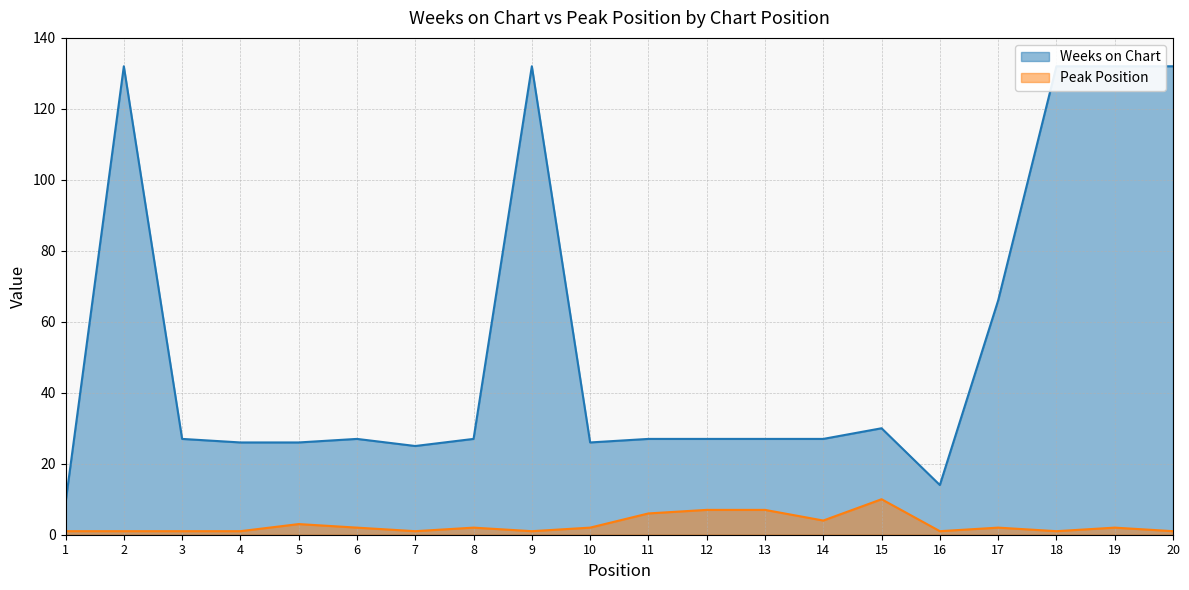

What are all the series names shown in the legend?

Weeks on Chart, Peak Position